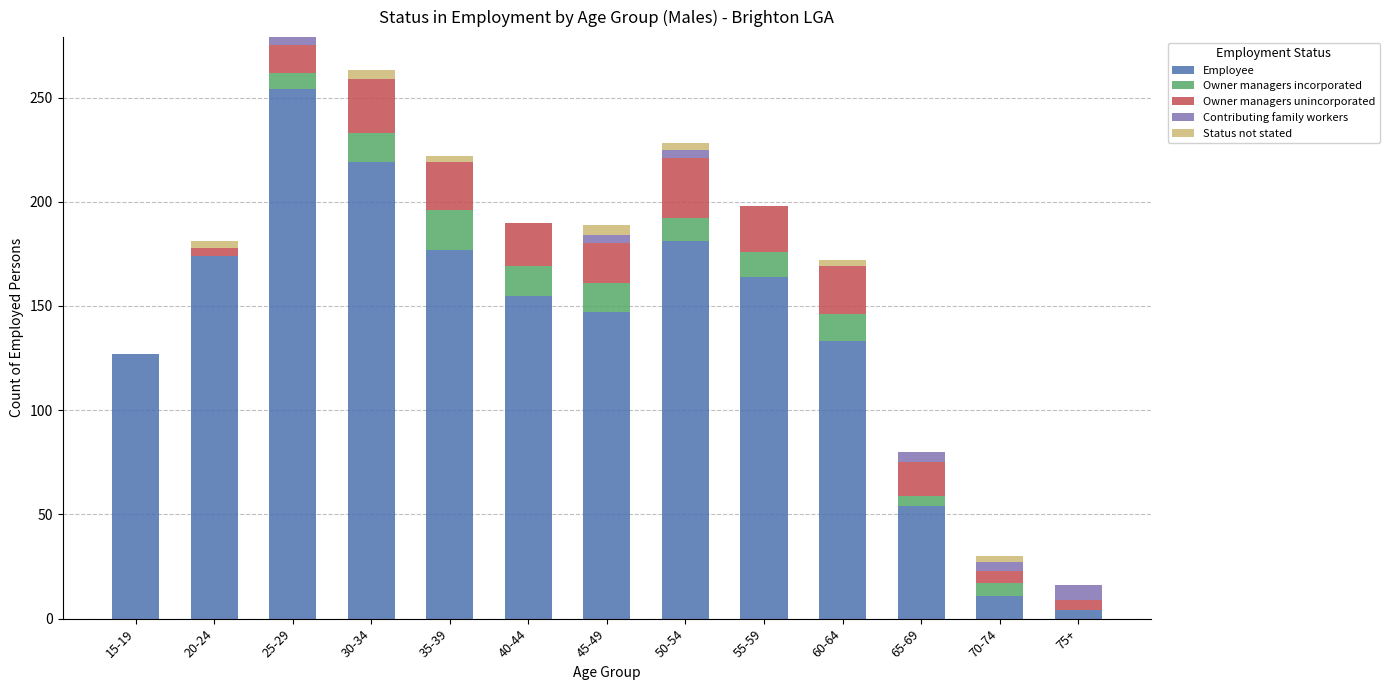

What is the maximum value for Employee?

254